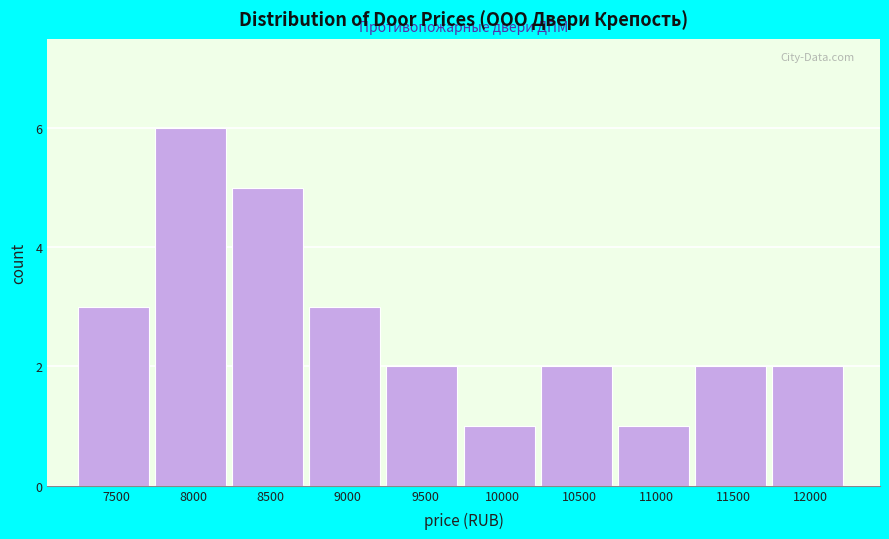

Reading left to right, what are all the values shown in this chart?

3	6	5	3	2	1	2	1	2	2